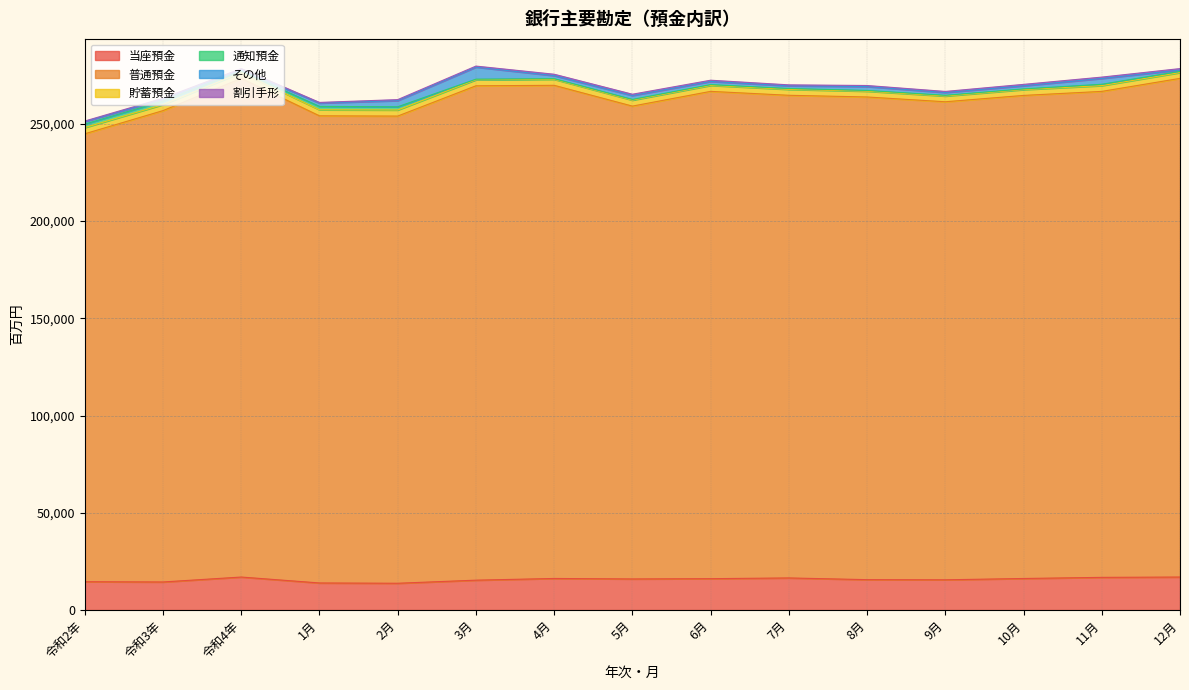

Reading left to right, transcribe all the data shown in this chart.

当座預金: 令和2年=14574	令和3年=14444	令和4年=16982	1月=13934	2月=13784	3月=15373	4月=16246	5月=15999	6月=16140	7月=16517	8月=15637	9月=15559	10月=16232	11月=16813	12月=16982
普通預金: 令和2年=230302	令和3年=242346	令和4年=256385	1月=240172	2月=240201	3月=254176	4月=253552	5月=243108	6月=250546	7月=248154	8月=248164	9月=245781	10月=248373	11月=249861	12月=256385
貯蓄預金: 令和2年=3189	令和3年=3116	令和4年=2981	1月=3110	2月=3122	3月=3112	4月=3081	5月=3069	6月=3057	7月=3031	8月=2961	9月=2945	10月=2980	11月=2968	12月=2981
通知預金: 令和2年=1800	令和3年=1774	令和4年=668	1月=1738	2月=1655	3月=298	4月=317	5月=360	6月=414	7月=465	8月=395	9月=381	10月=366	11月=691	12月=668
その他: 令和2年=1290	令和3年=902	令和4年=646	1月=1719	2月=3173	3月=6204	4月=1578	5月=2013	6月=1617	7月=1380	8月=2003	9月=1451	10月=1605	11月=2989	12月=646
割引手形: 令和2年=275	令和3年=588	令和4年=735	1月=327	2月=511	3月=521	4月=719	5月=670	6月=644	7月=488	8月=538	9月=535	10月=727	11月=697	12月=735